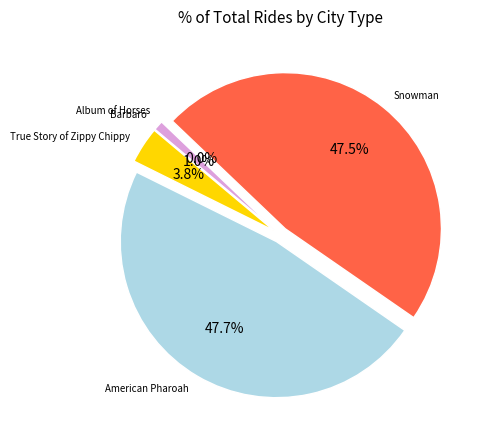

Rank the categories by value from lowest to highest.

Album of Horses, Barbaro, True Story of Zippy Chippy, Snowman, American Pharoah